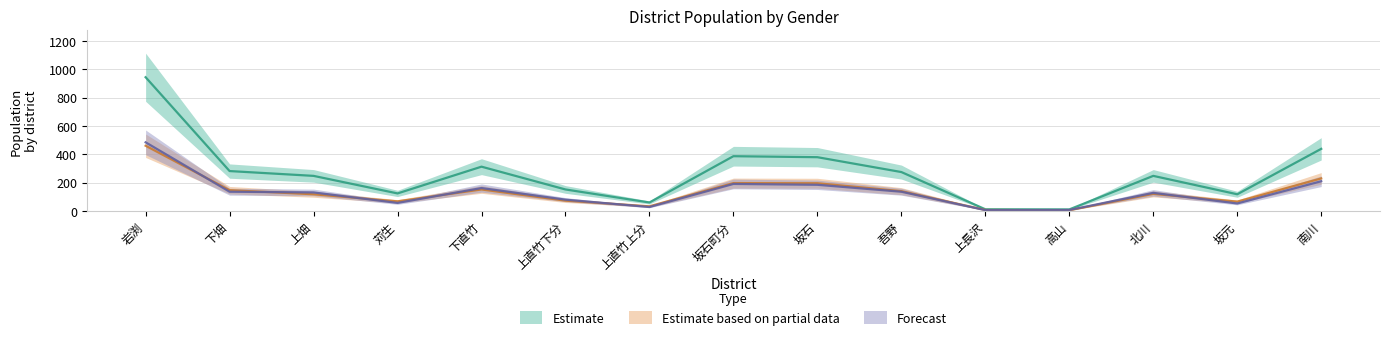

What is the average value of the 女 series?

132